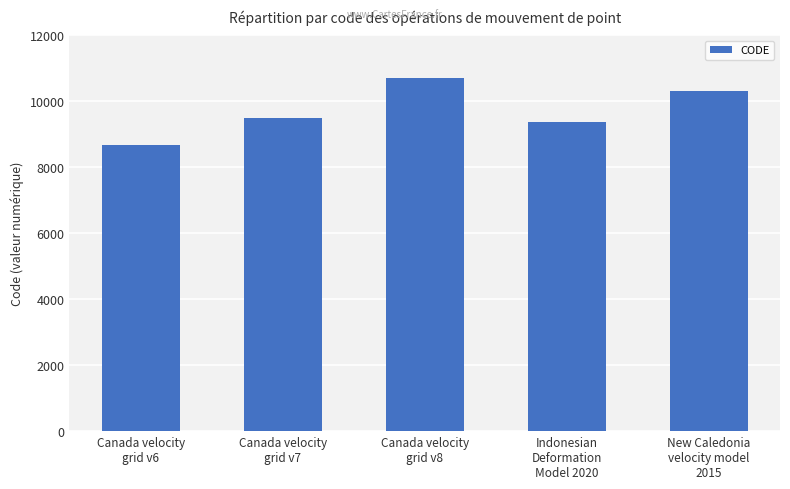

Approximately how many times larger is the value at Canada velocity
grid v8 compared to Indonesian
Deformation
Model 2020?

1.1